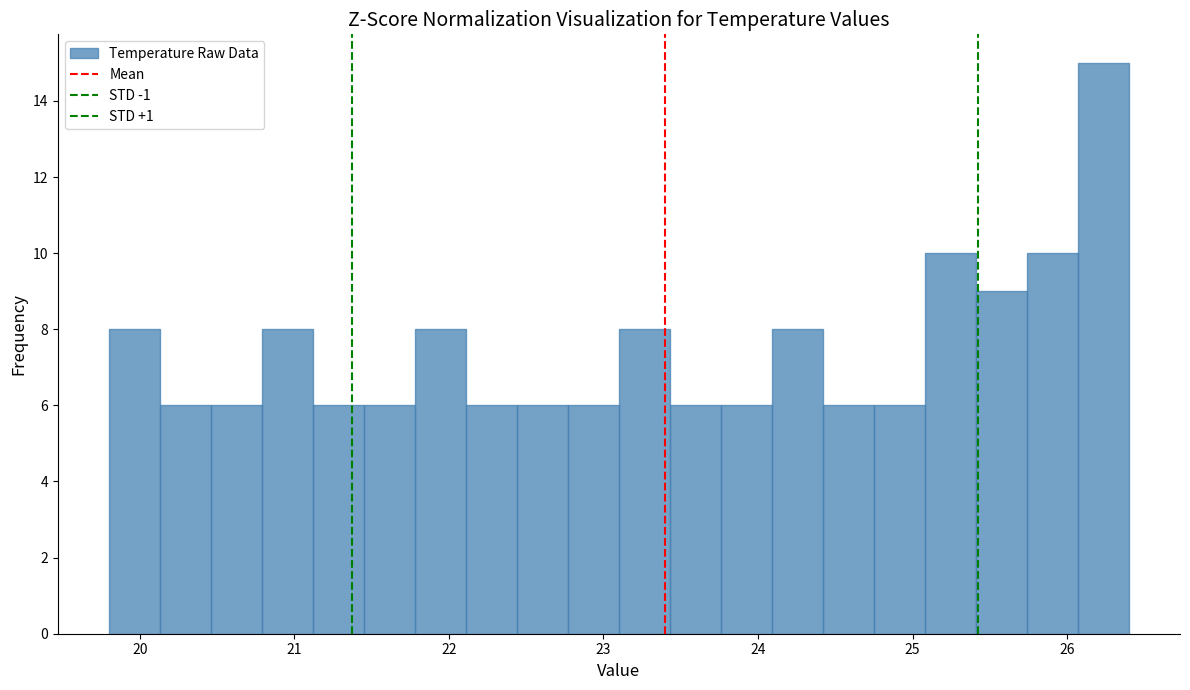

Around what value on the x-axis is the tallest bar? Give the approximate position of its centre, as read against the axis.

26.2